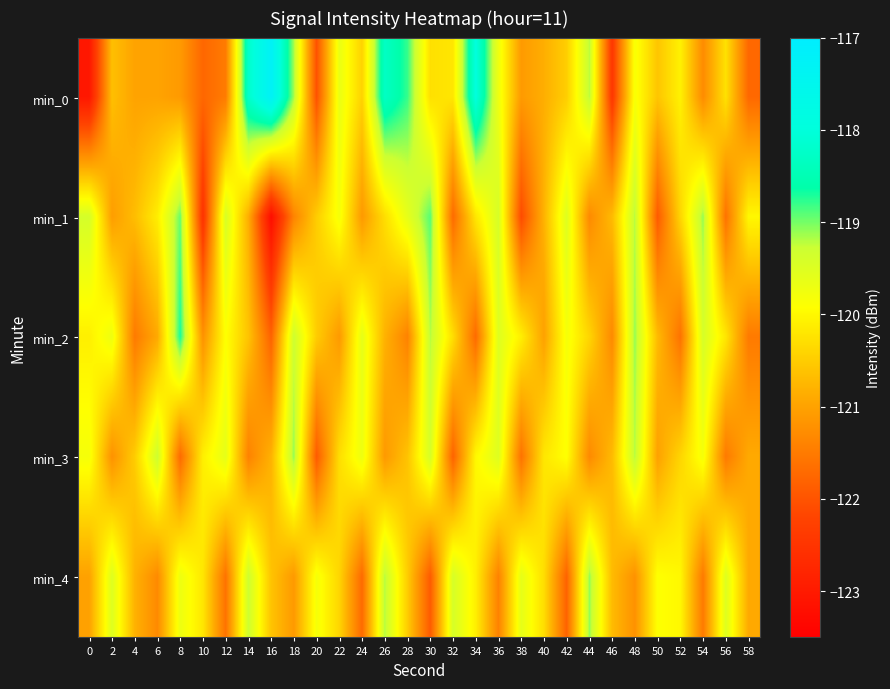

Reading left to right, list all the values displayed in this chart.

min_0: 0=-123.0	2=-120.6	4=-121.0	6=-121.0	8=-121.1	10=-121.7	12=-121.5	14=-118.2	16=-117.2	18=-119.1	20=-122.0	22=-119.7	24=-120.4	26=-118.3	28=-118.8	30=-120.3	32=-120.2	34=-118.0	36=-119.7	38=-121.1	40=-120.8	42=-120.5	44=-119.2	46=-122.4	48=-119.8	50=-120.6	52=-120.1	54=-121.3	56=-120.3	58=-121.7
min_1: 0=-119.4	2=-121.1	4=-120.7	6=-120.1	8=-119.0	10=-122.5	12=-119.4	14=-120.8	16=-123.2	18=-121.4	20=-120.5	22=-119.8	24=-121.1	26=-120.3	28=-119.6	30=-118.9	32=-121.7	34=-120.2	36=-119.4	38=-122.1	40=-120.8	42=-119.5	44=-121.3	46=-120.7	48=-119.2	50=-121.9	52=-120.4	54=-119.1	56=-121.6	58=-120.0
min_2: 0=-120.1	2=-119.7	4=-121.5	6=-120.9	8=-118.7	10=-121.2	12=-119.9	14=-120.6	16=-121.8	18=-119.3	20=-120.5	22=-121.1	24=-119.6	26=-120.8	28=-121.4	30=-119.2	32=-120.3	34=-121.7	36=-119.5	38=-120.1	40=-121.0	42=-119.8	44=-120.4	46=-121.3	48=-119.1	50=-120.7	52=-121.6	54=-119.4	56=-120.2	58=-121.5
min_3: 0=-119.8	2=-121.2	4=-120.5	6=-119.3	8=-121.7	10=-120.1	12=-119.6	14=-121.4	16=-120.8	18=-119.1	20=-121.9	22=-120.3	24=-119.7	26=-121.1	28=-120.6	30=-119.4	32=-121.8	34=-120.0	36=-119.5	38=-121.6	40=-120.2	42=-119.9	44=-121.3	46=-120.7	48=-119.2	50=-121.0	52=-120.4	54=-119.8	56=-121.5	58=-120.9
min_4: 0=-121.0	2=-119.5	4=-120.8	6=-121.3	8=-119.7	10=-120.2	12=-121.6	14=-119.3	16=-120.6	18=-121.1	20=-119.8	22=-120.4	24=-121.7	26=-119.2	28=-120.5	30=-121.9	32=-119.4	34=-120.1	36=-121.4	38=-119.6	40=-120.3	42=-121.8	44=-119.1	46=-120.7	48=-121.2	50=-119.9	52=-120.0	54=-121.5	56=-119.5	58=-120.9